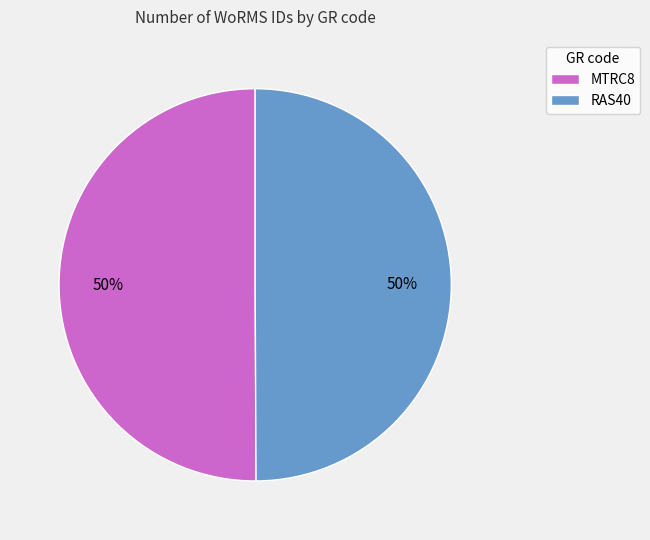

To the nearest percent, what percentage of the pie is RAS40?

50%